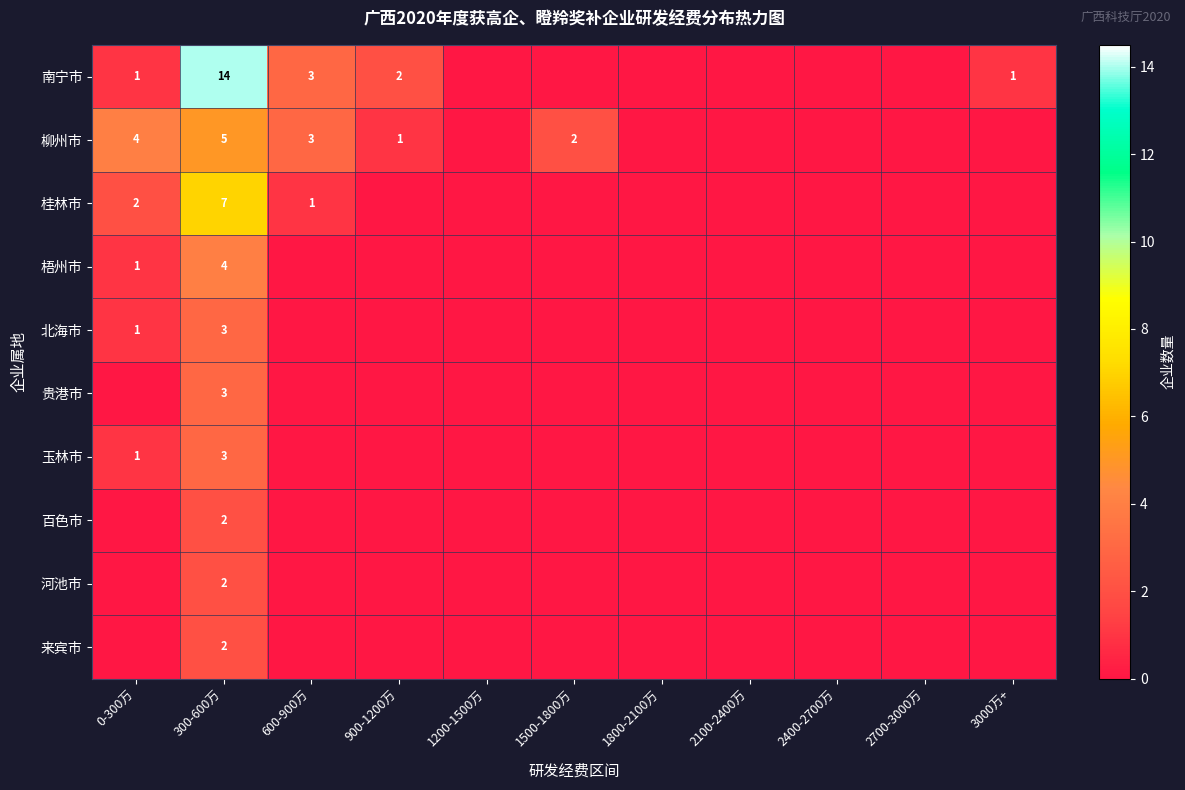

True or false: 南宁市 has a value of 14 at 300-600万.

True